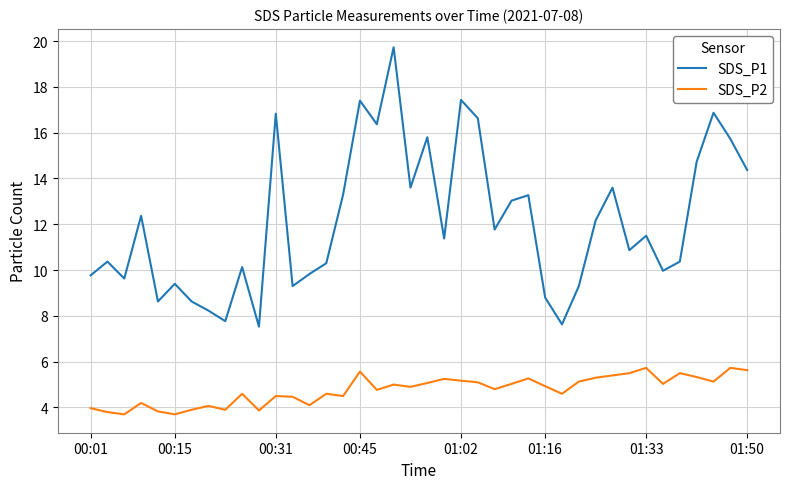

True or false: SDS_P1 and SDS_P2 cross at least once.

False